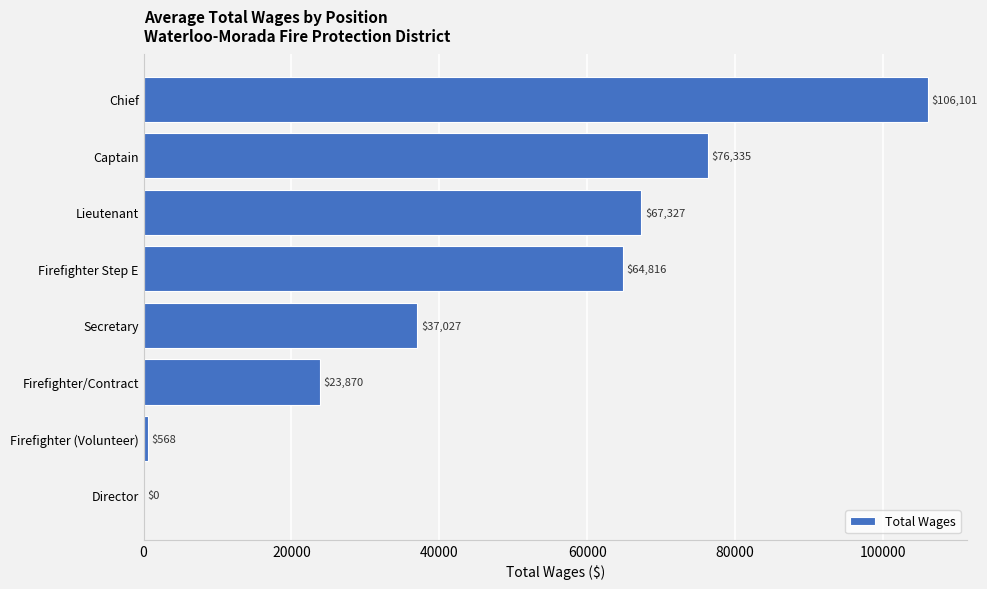

Where is the data nearest to the value 53050?

Firefighter Step E